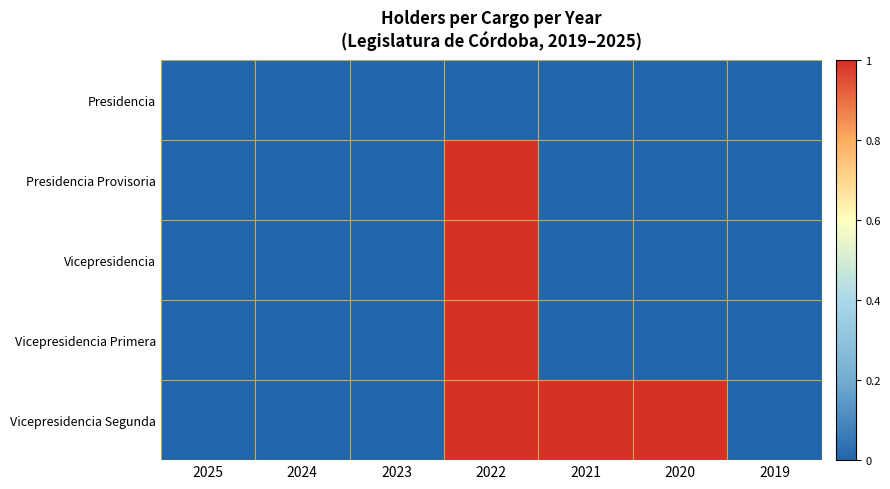

What is the maximum value shown in the chart?

1.0